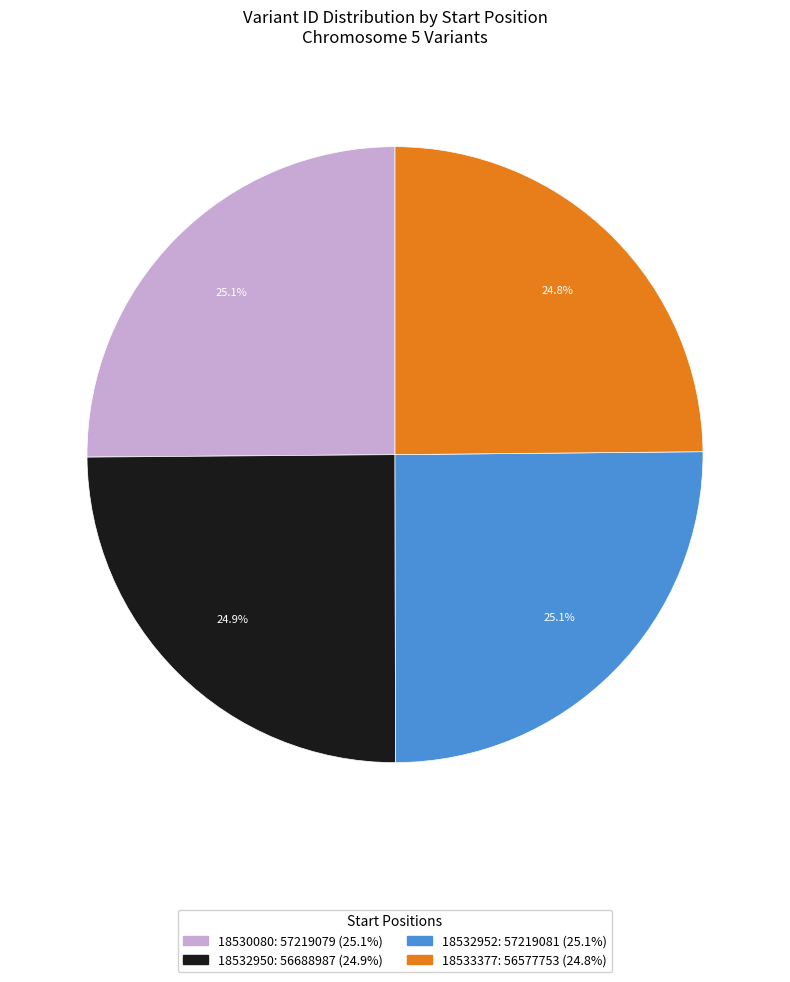

What is the total percentage of 18532950 and 18533377?

49.7%